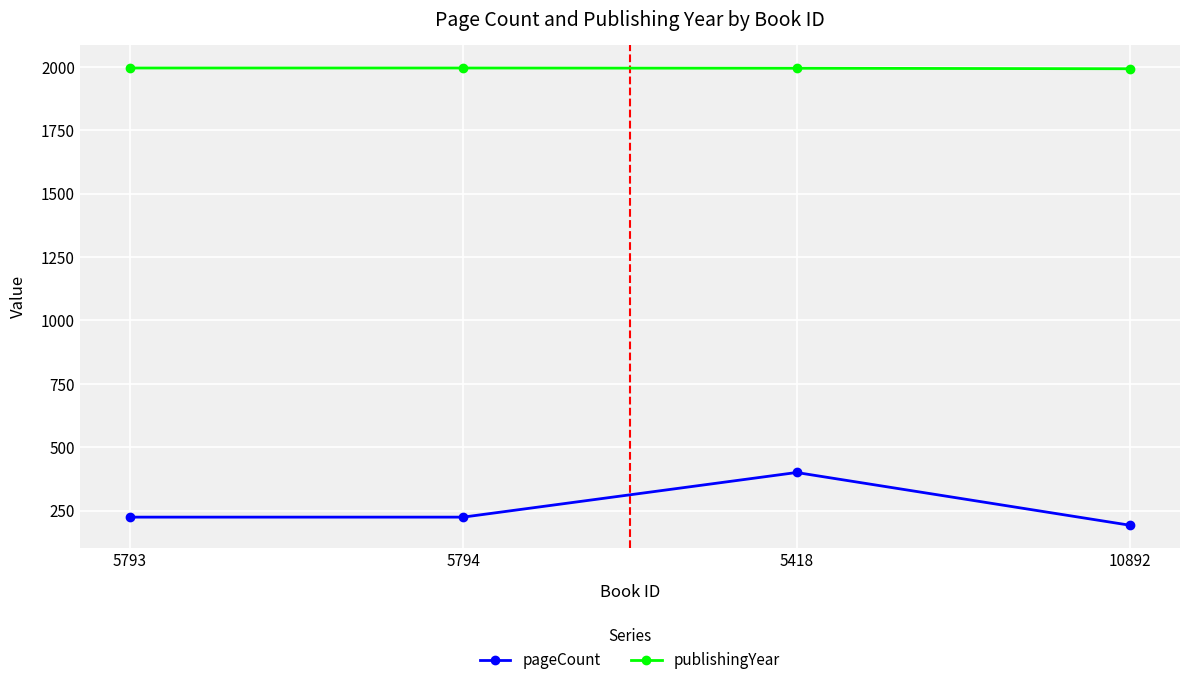

What position from the left is 5794?

2